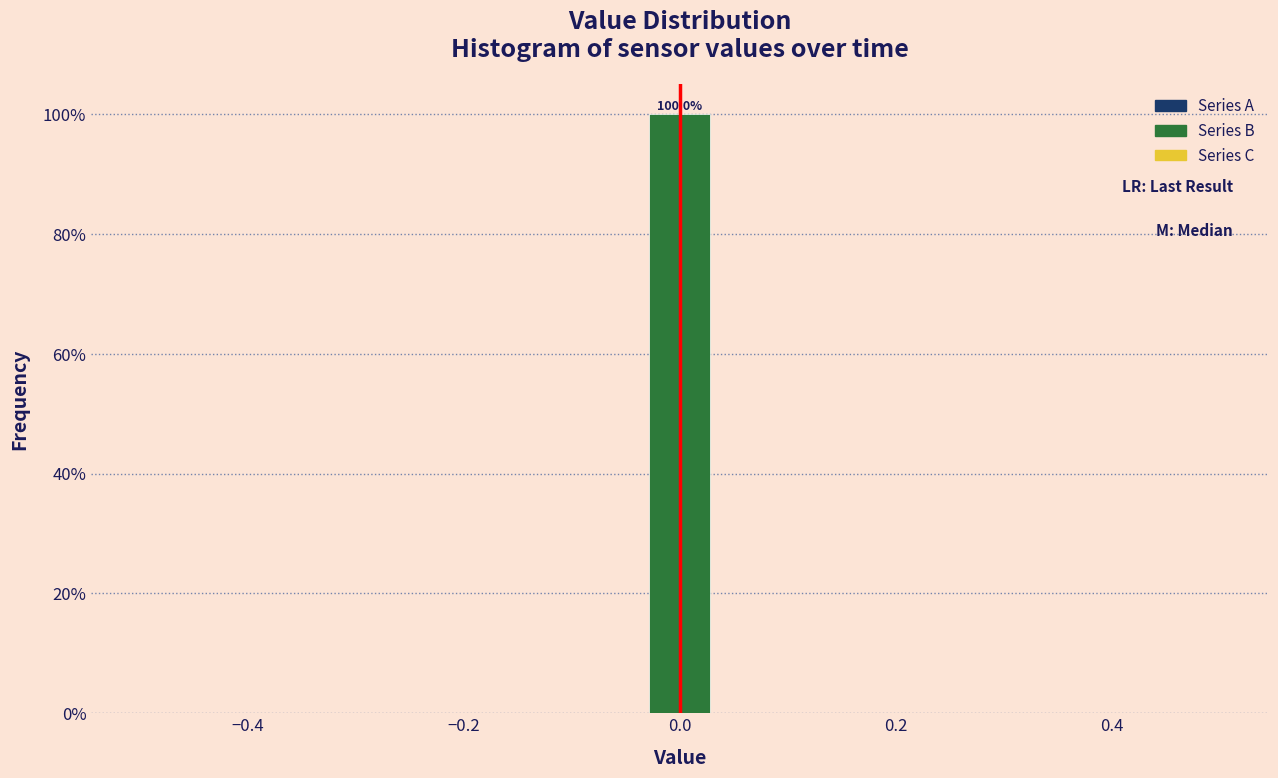

Read against the x-axis, roughly where is the centre of the tallest bar?

0.00